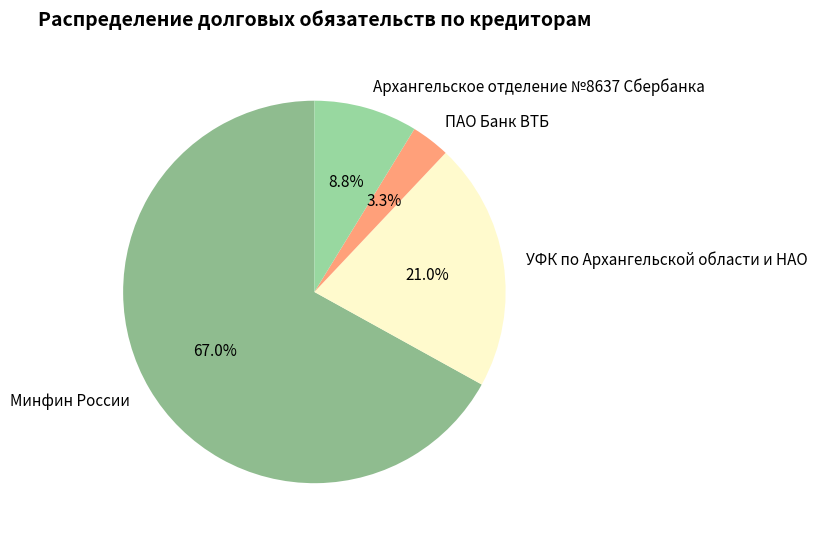

The Архангельское отделение №8637 Сбербанка slice represents 19% of the pie. True or false?

False